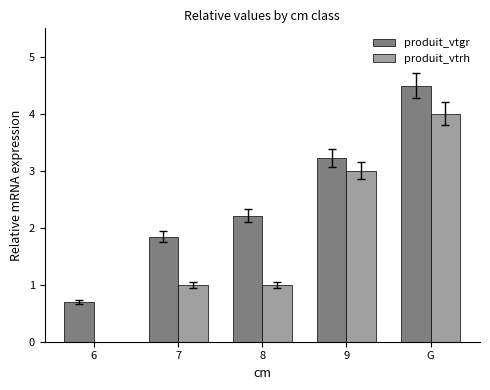

The value of produit_vtrh at G is 1.5. True or false?

False